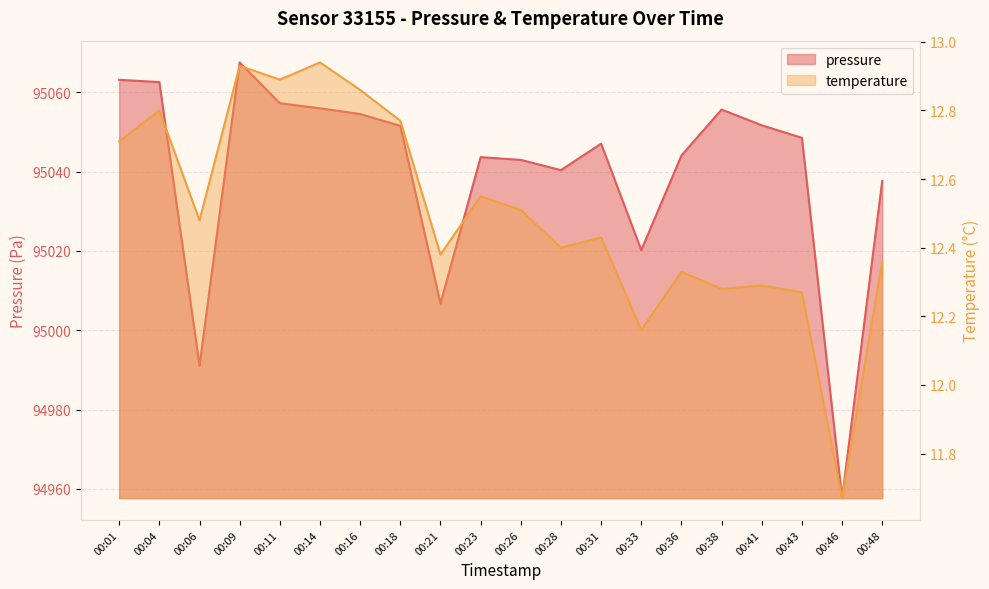

What is the difference between the highest and lowest values at 00:28?

95028.0